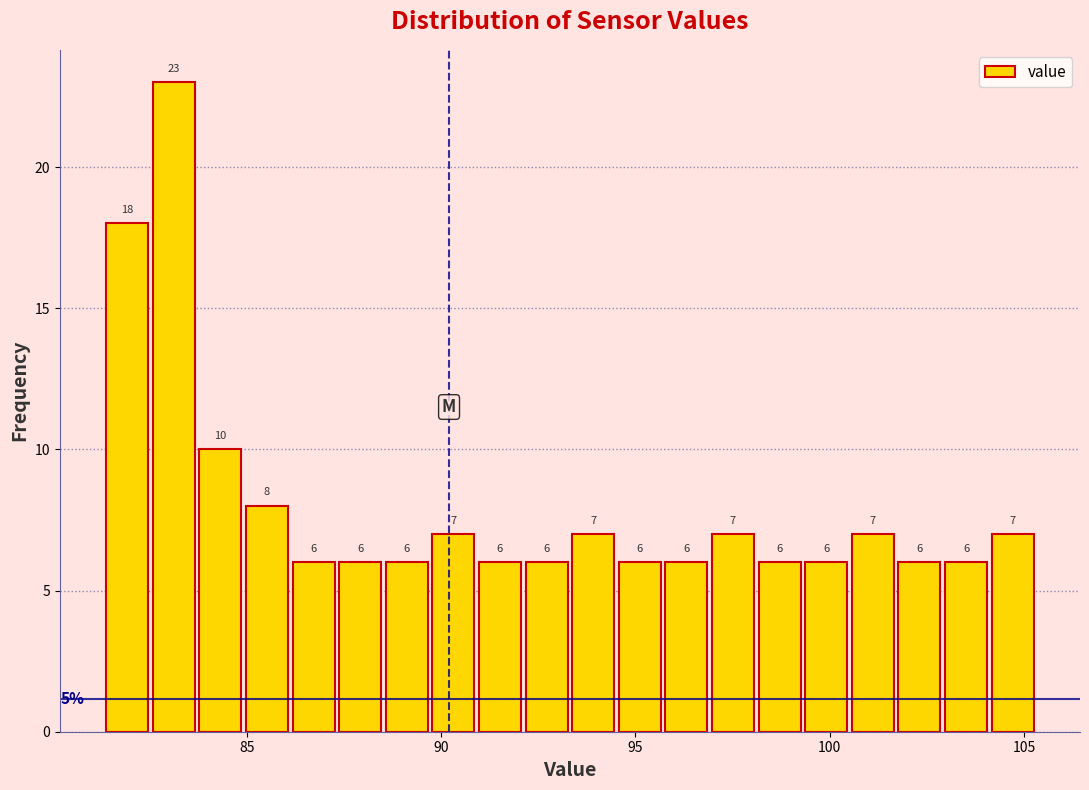

Around what value on the x-axis is the tallest bar? Give the approximate position of its centre, as read against the axis.

83.0